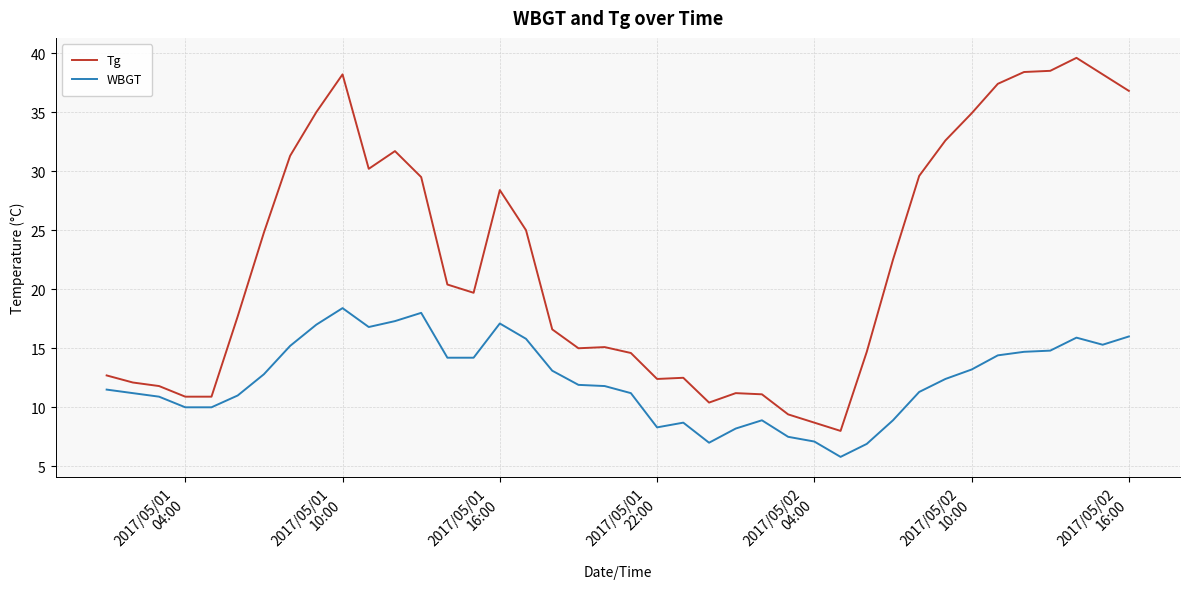

List the series in order of their peak value, highest first.

Tg, WBGT